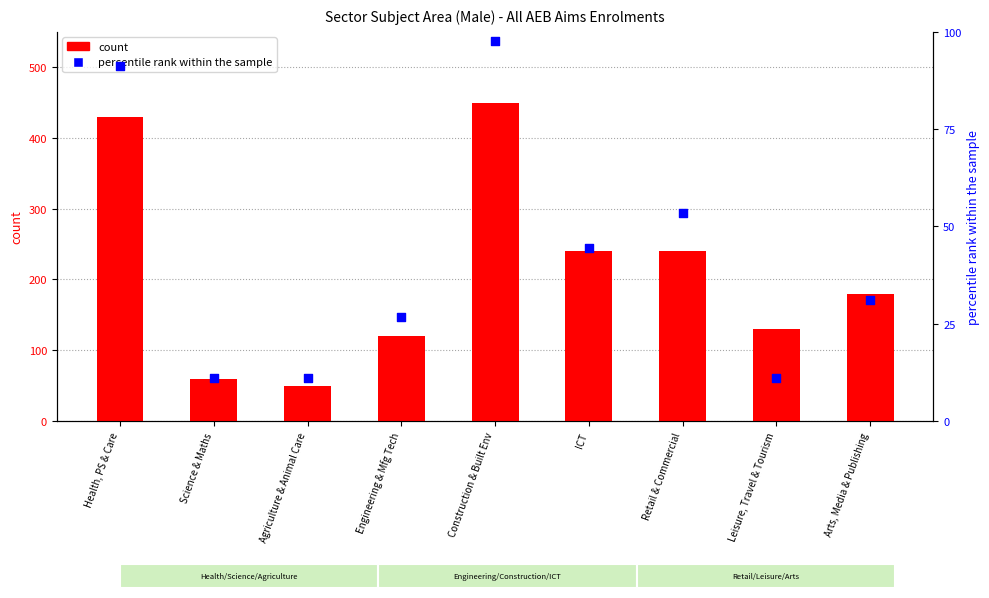

Which series reaches the minimum Y coordinate?

percentile rank within the sample